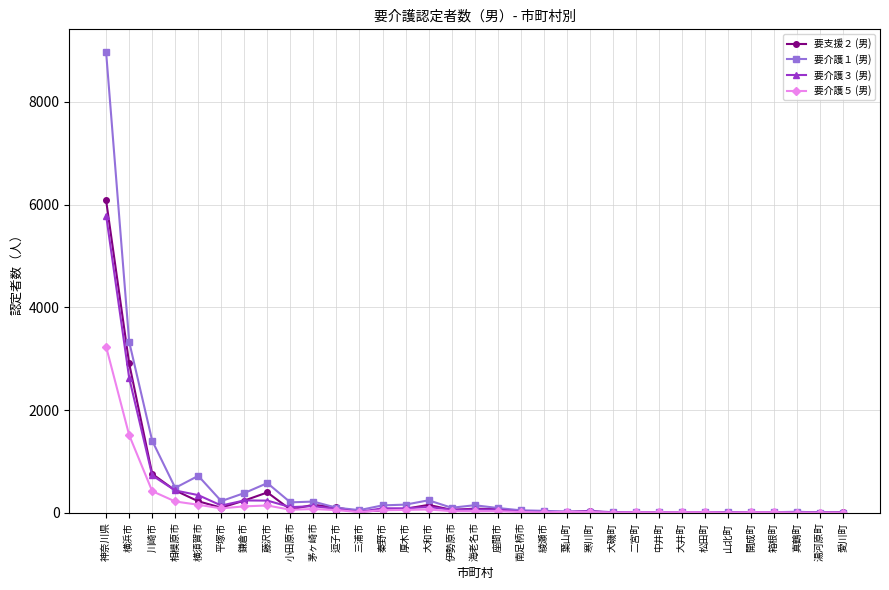

The 要介護５ (男) series shows 6 at 中井町. True or false?

True